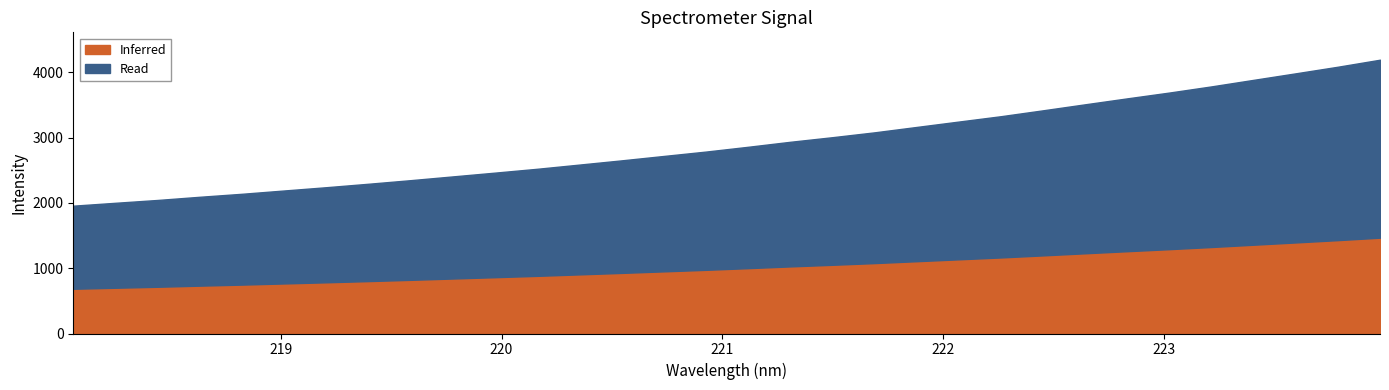

What is the greatest value displayed?

4194.7